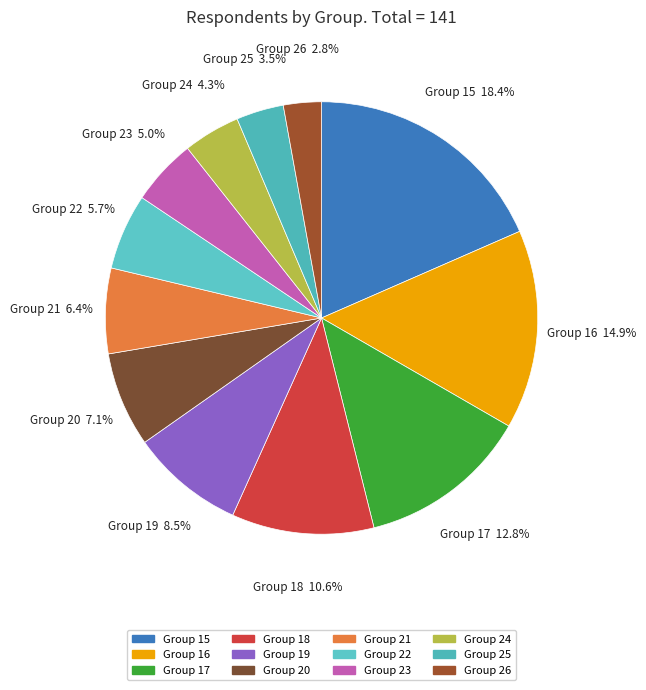

Is there any slice that represents more than half of the pie?

No